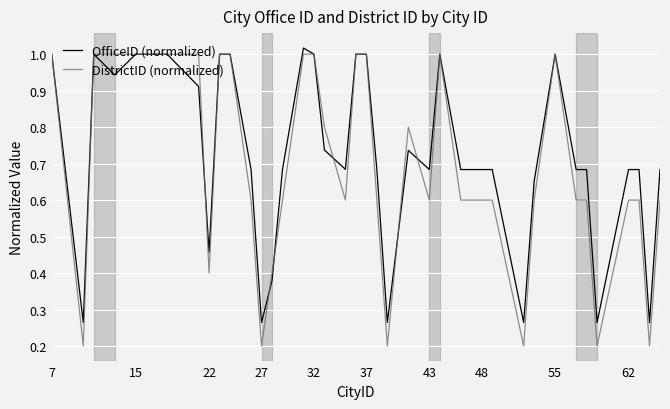

Which series has the largest range (max minus min)?

DistrictID (normalized)